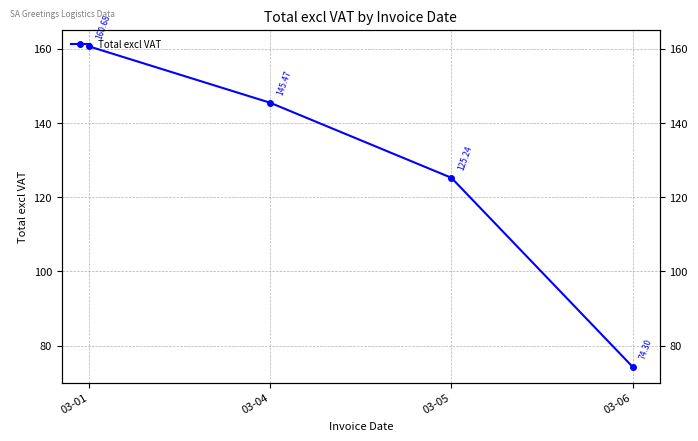

What is the smallest value displayed?

74.3